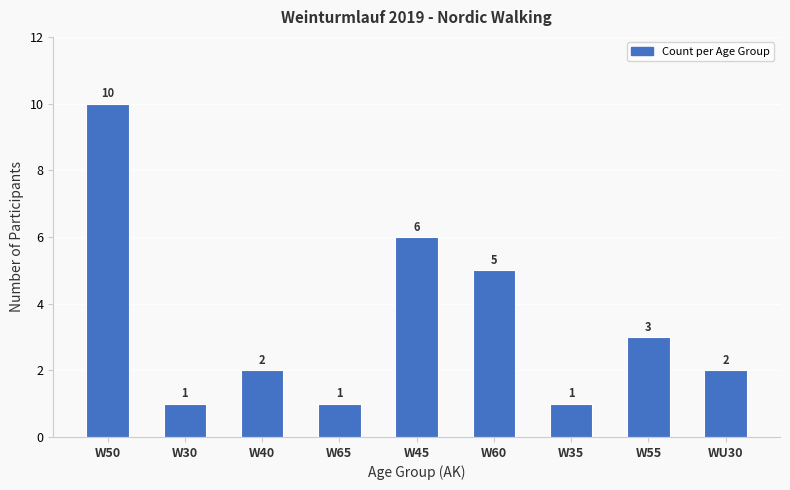

What position from the left is W50?

1